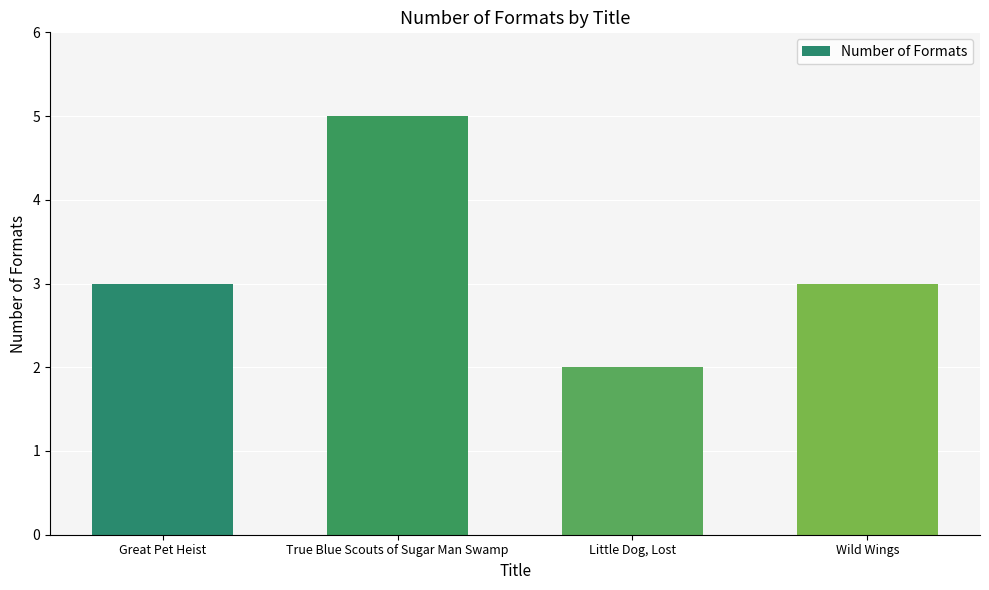

What is the average value?

3